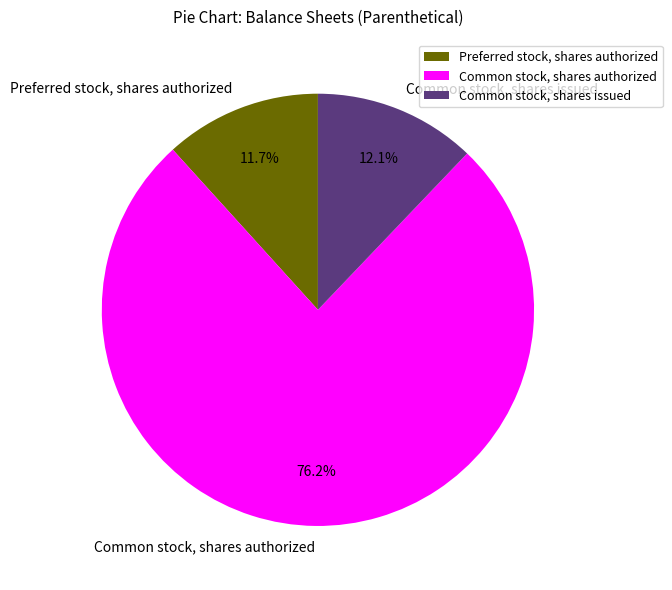

Which category has the biggest portion of the pie?

Common stock, shares authorized